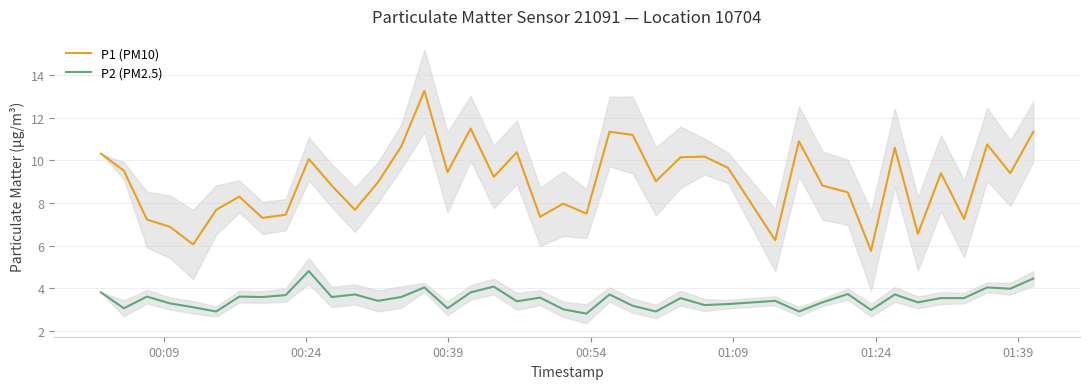

True or false: P2 (PM2.5) and P1 (PM10) cross at least once.

False